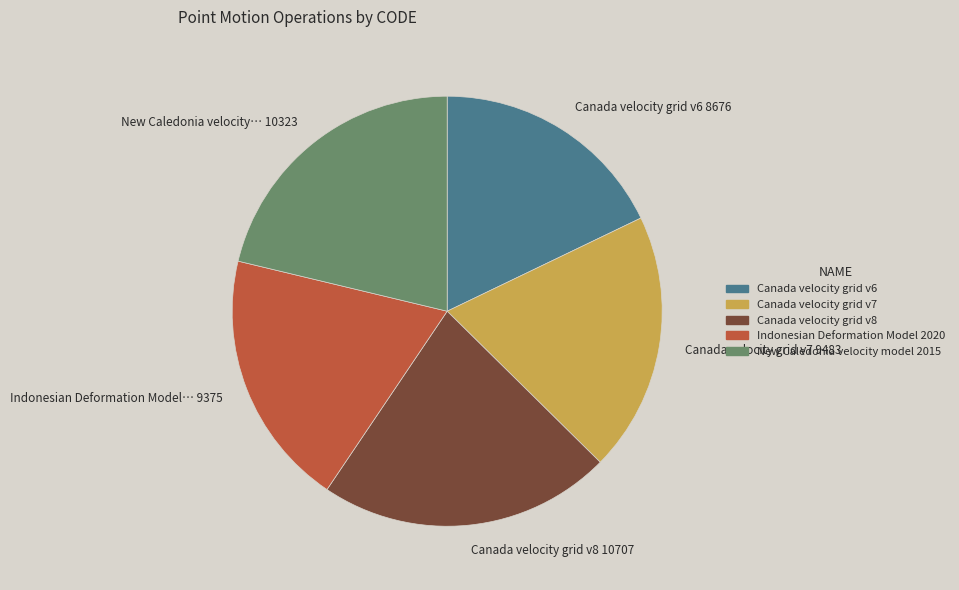

What is the smallest slice in the pie chart?

Canada velocity grid v6 8676